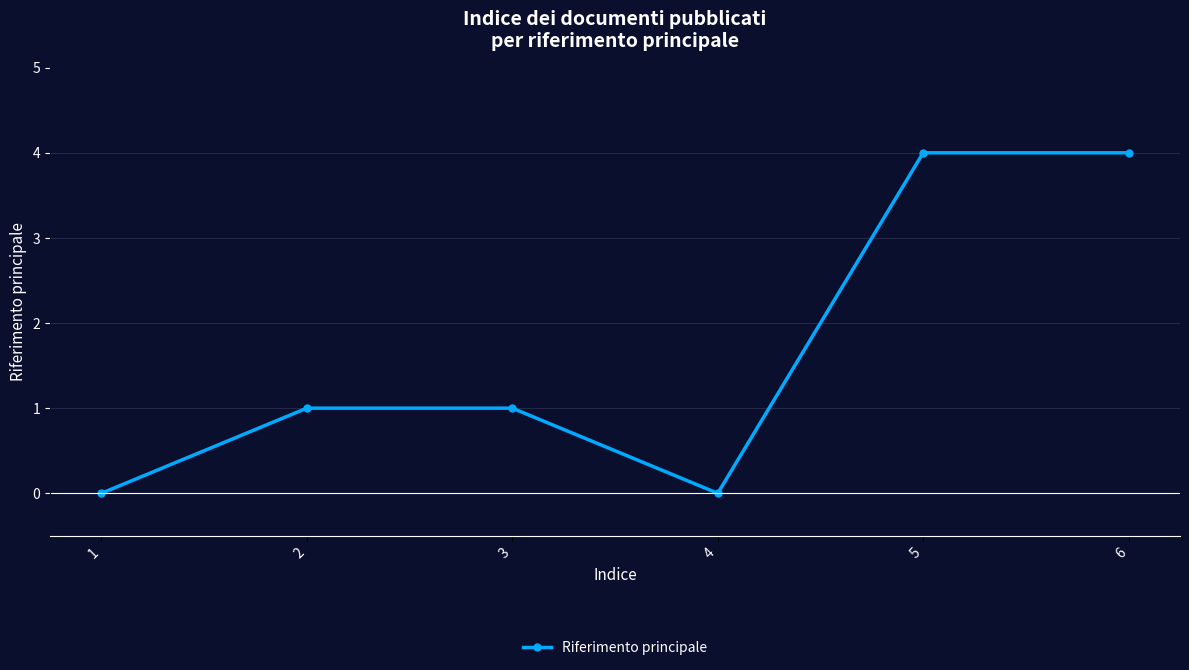

What is the difference between the values at 6 and 3?

3